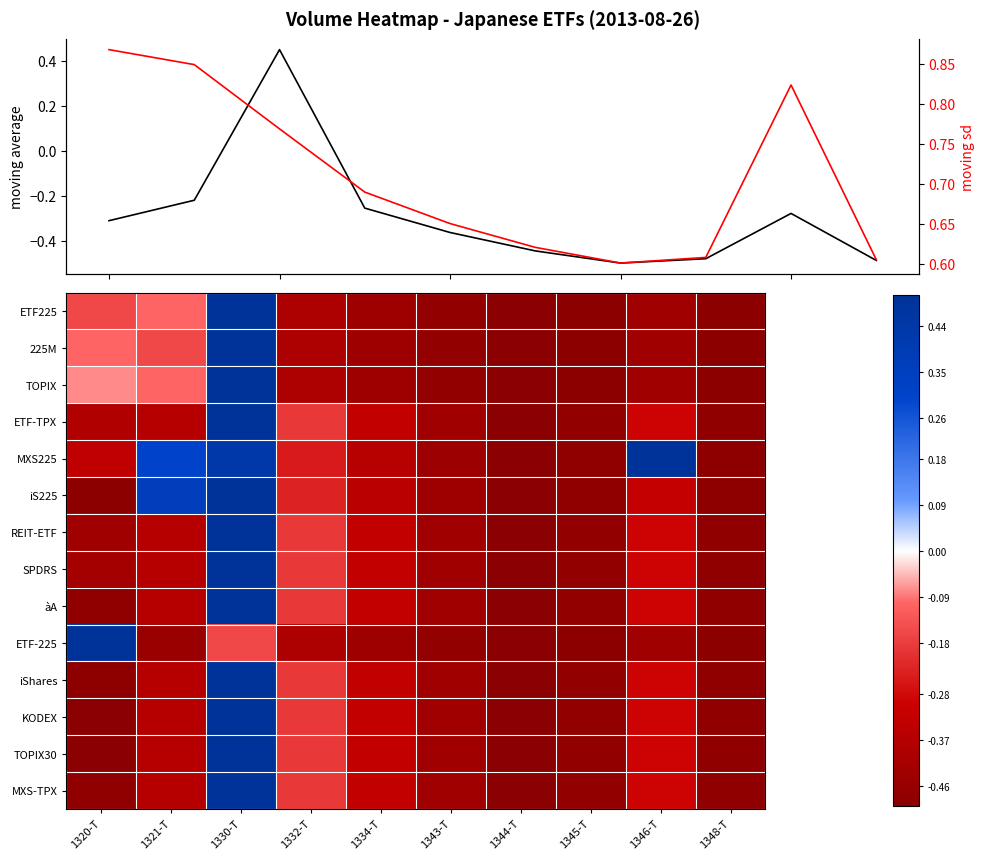

How many positive values does the KODEX series have?

1